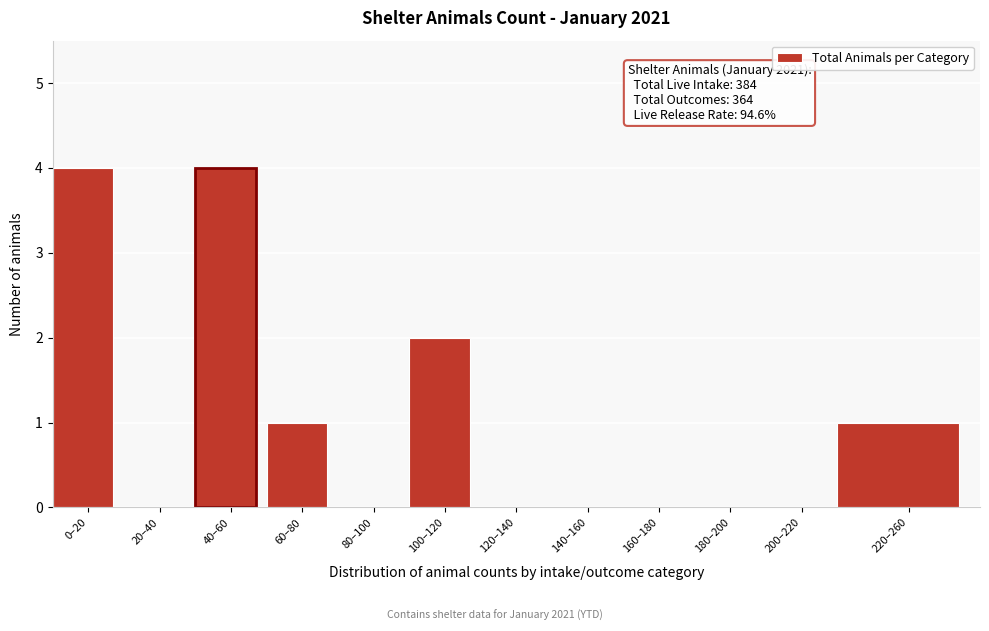

Reading right to left, extract all data points from this chart.

220–260=1	200–220=0	180–200=0	160–180=0	140–160=0	120–140=0	100–120=2	80–100=0	60–80=1	40–60=4	20–40=0	0–20=4